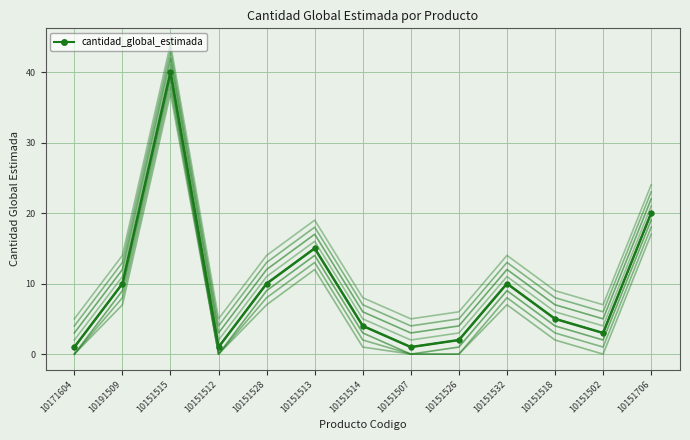

How many categories are shown in the chart?

13